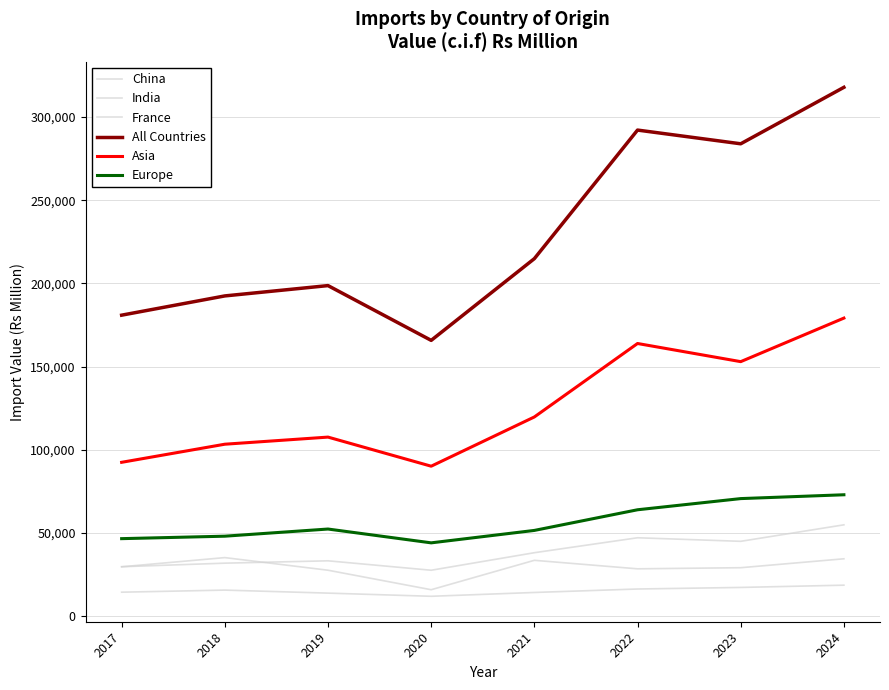

How many lines are shown in the chart?

6